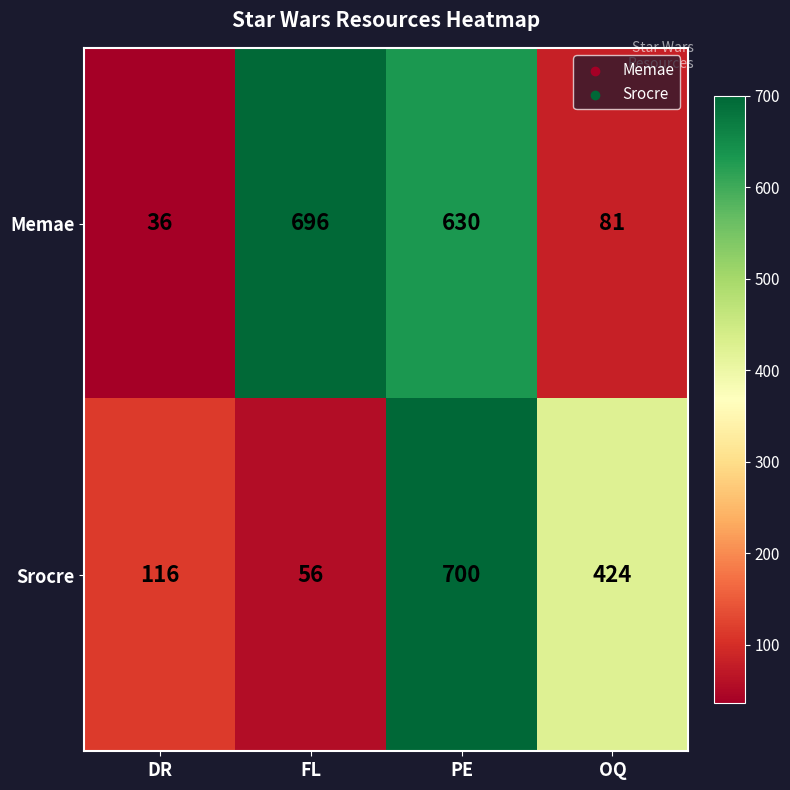

What is the greatest value displayed?

700